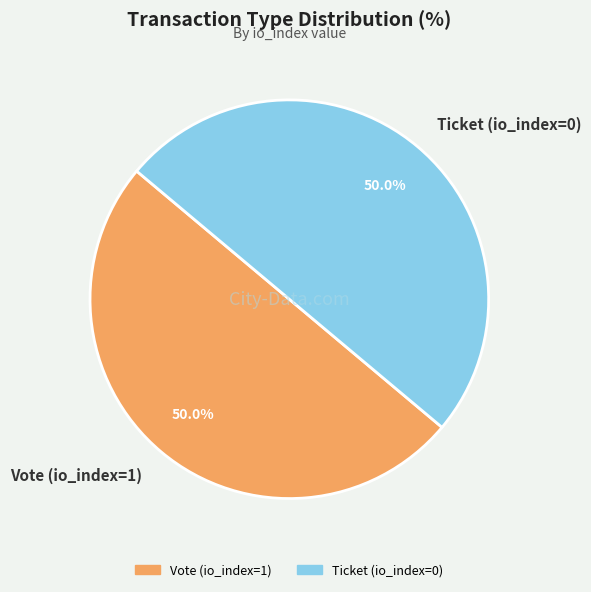

To the nearest percent, what is the difference between the largest and smallest slice percentages?

0%